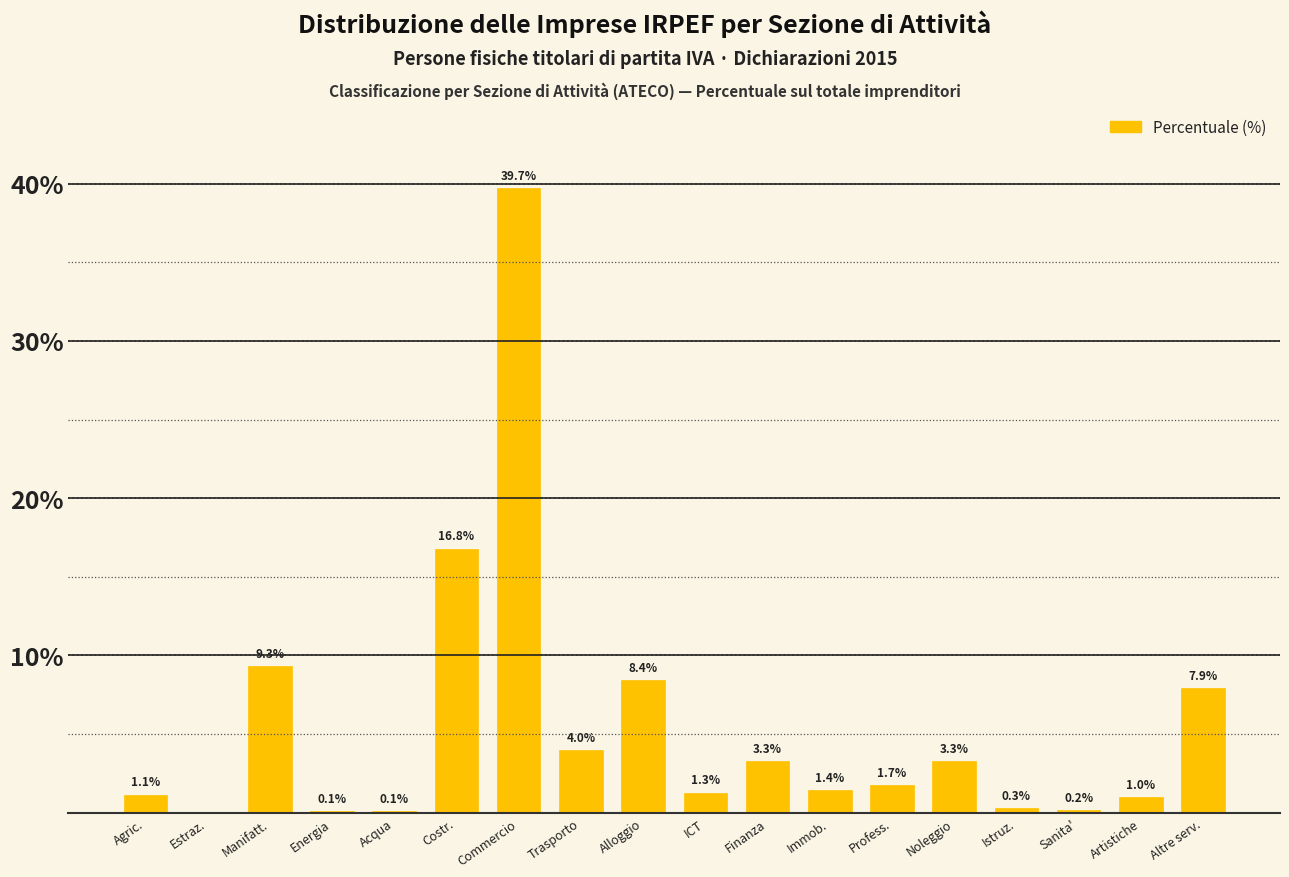

Where does the data first go above 1?

Agric.